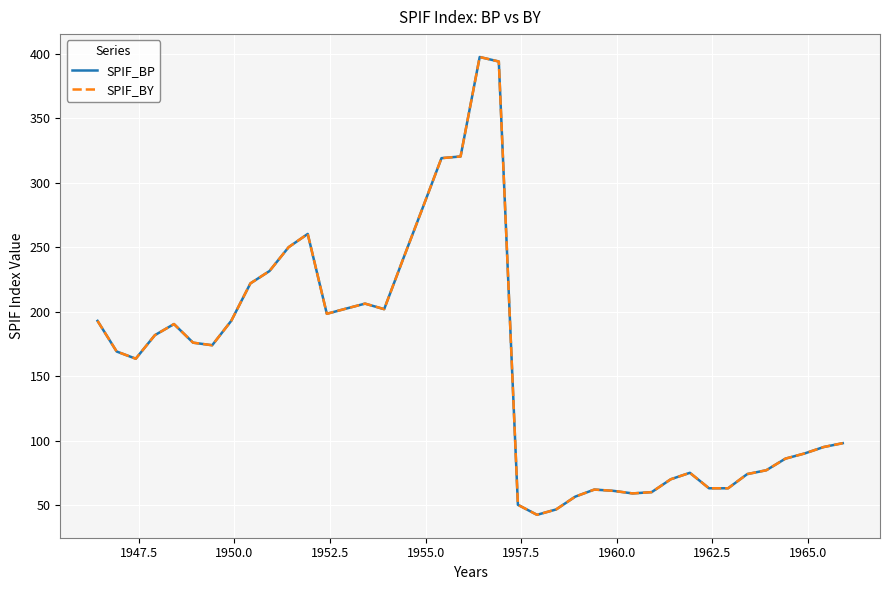

Does the chart display data point markers on the line(s)?

No